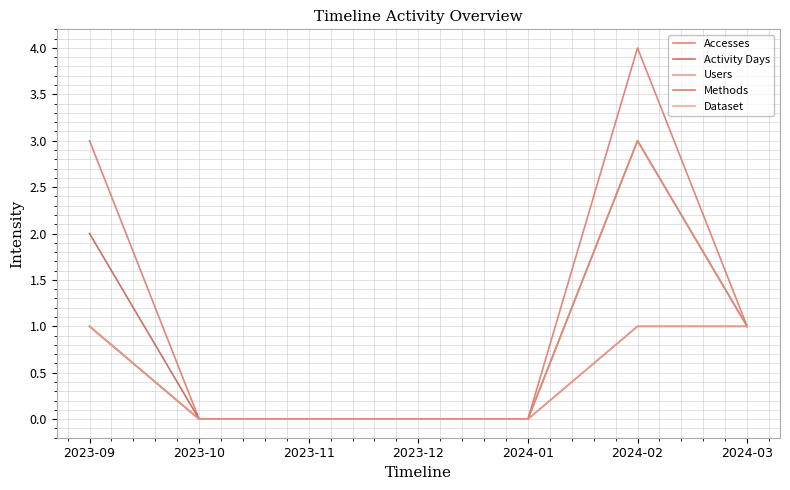

Is this an area chart (filled region under the line)?

No